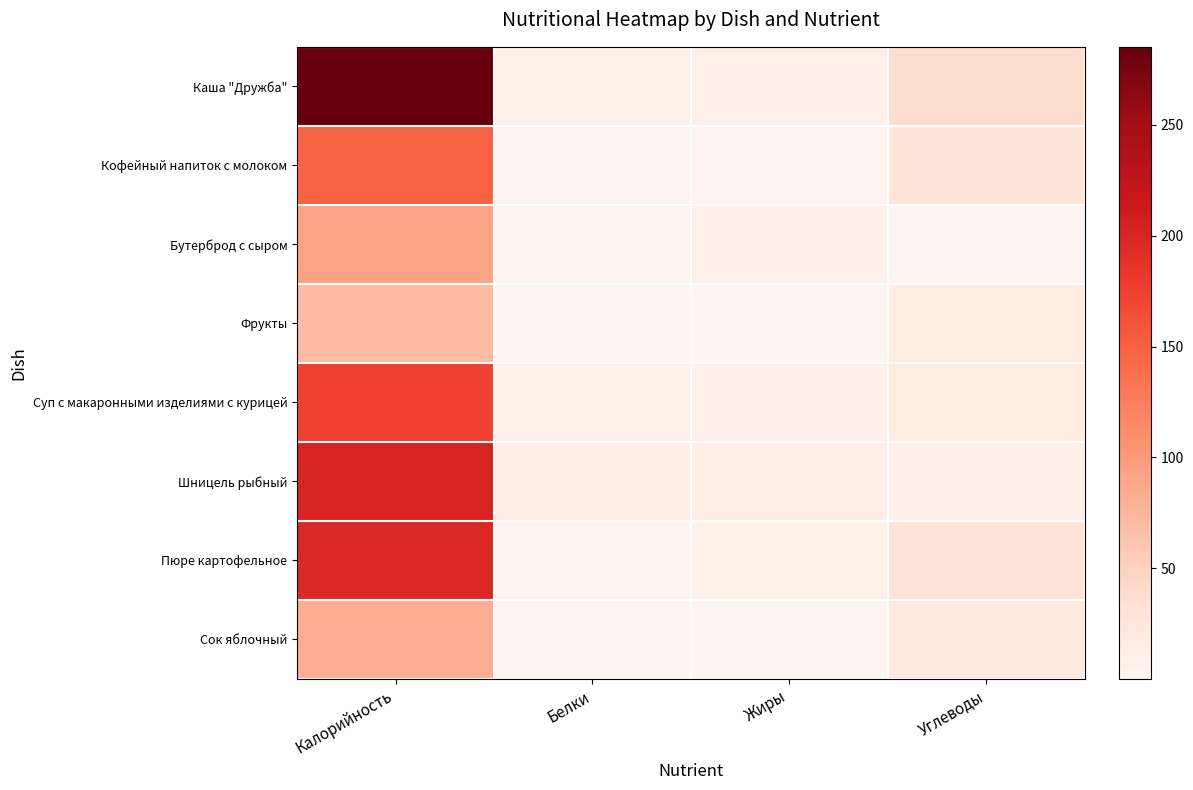

At how many categories does at least one series exceed 46?

1